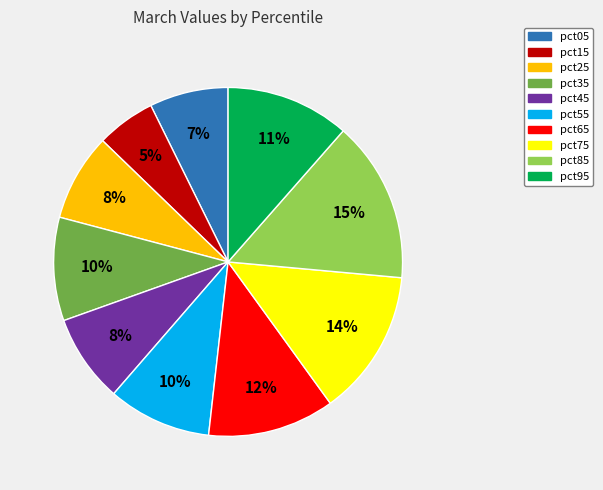

Combined, do pct25 and pct55 account for over 50%?

No